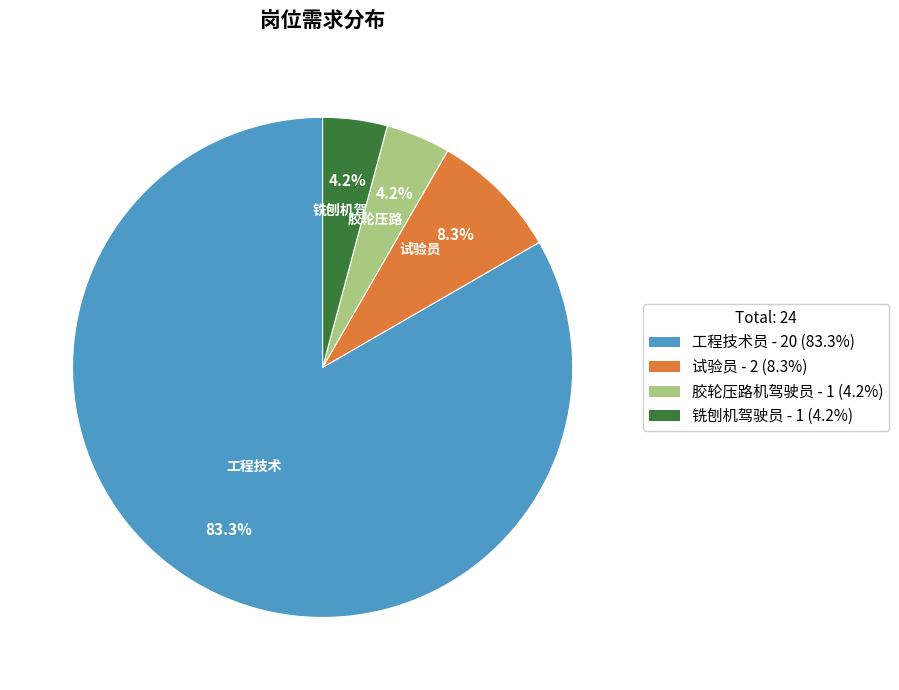

Count the number of slices in the pie.

4